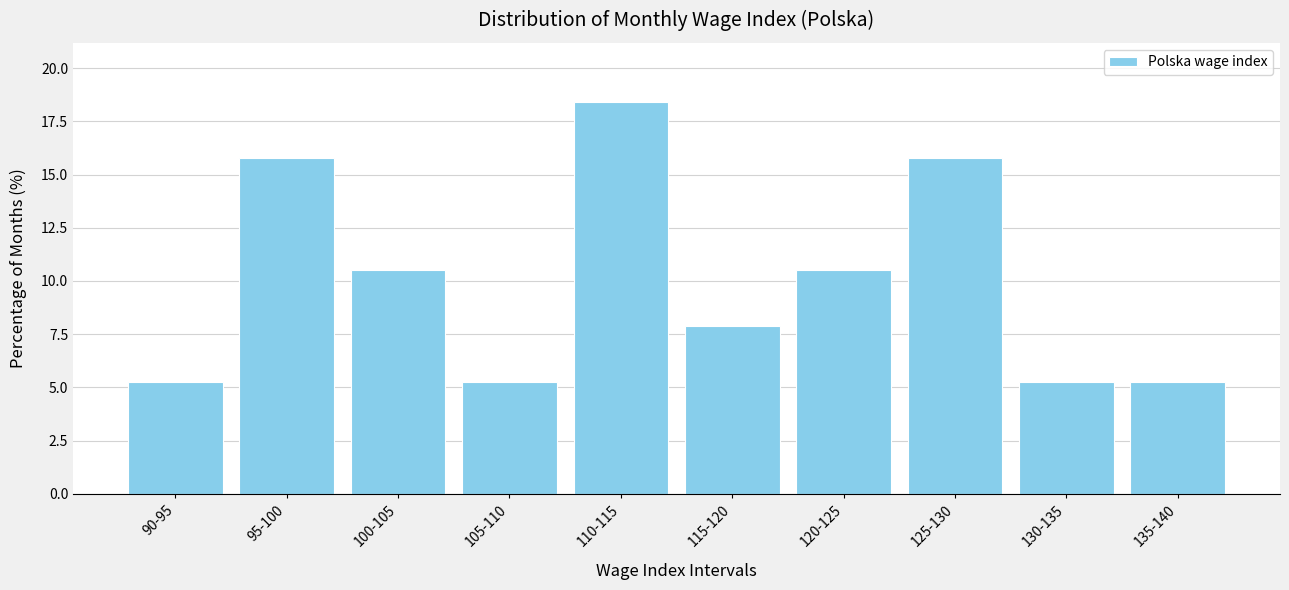

Reading left to right, list all the values displayed in this chart.

90-95=5.3	95-100=15.8	100-105=10.5	105-110=5.3	110-115=18.4	115-120=7.9	120-125=10.5	125-130=15.8	130-135=5.3	135-140=5.3